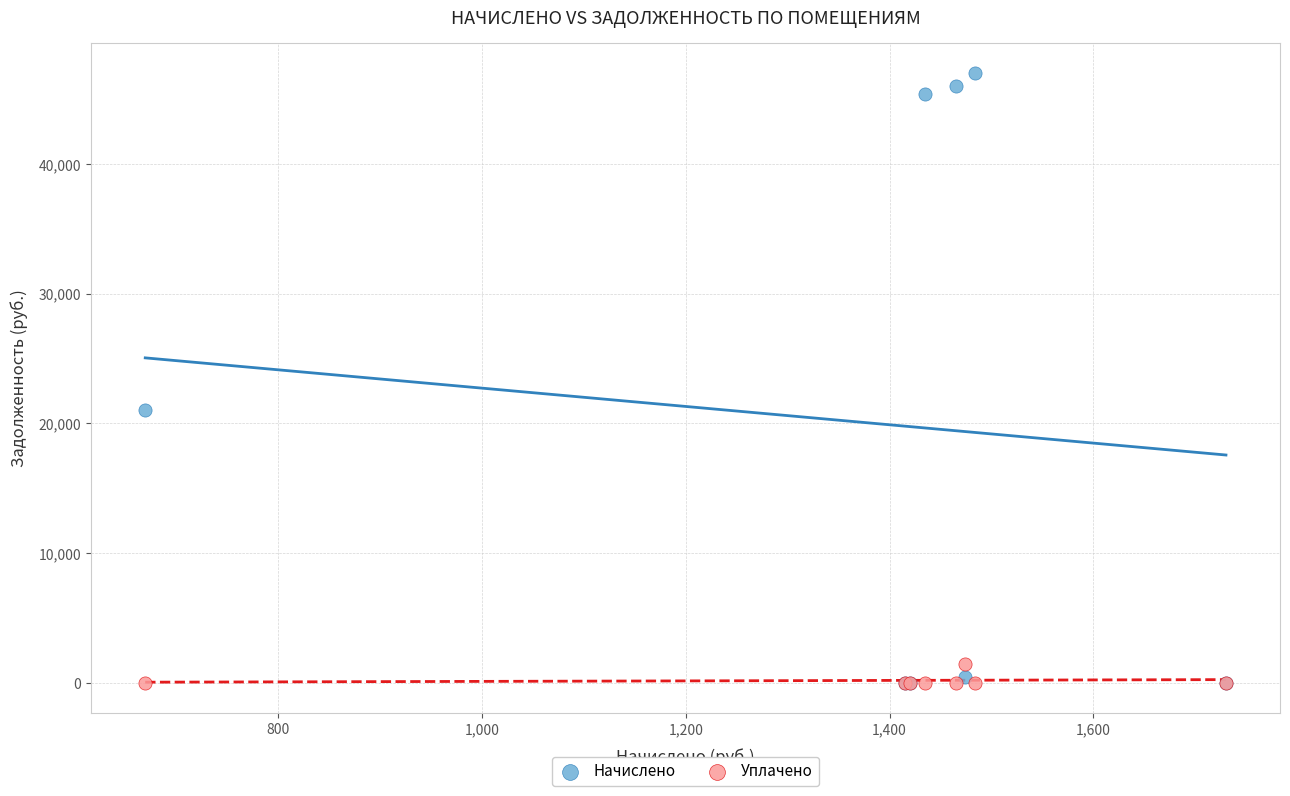

Which series has the largest Y range (max minus min)?

Начислено